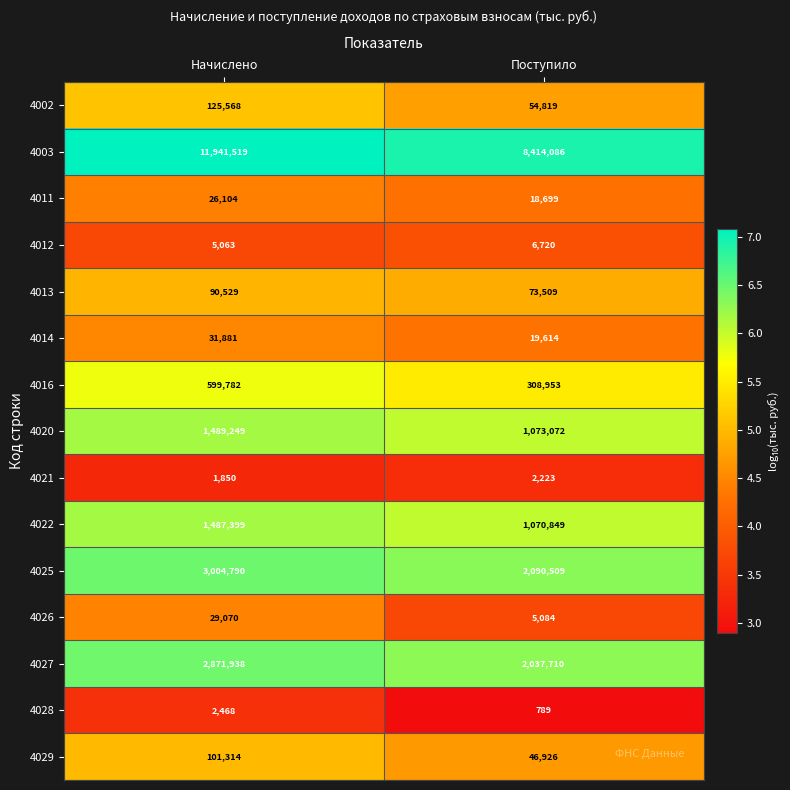

At Начислено, list the series in order from largest to smallest.

4003, 4025, 4027, 4020, 4022, 4016, 4002, 4029, 4013, 4014, 4026, 4011, 4012, 4028, 4021